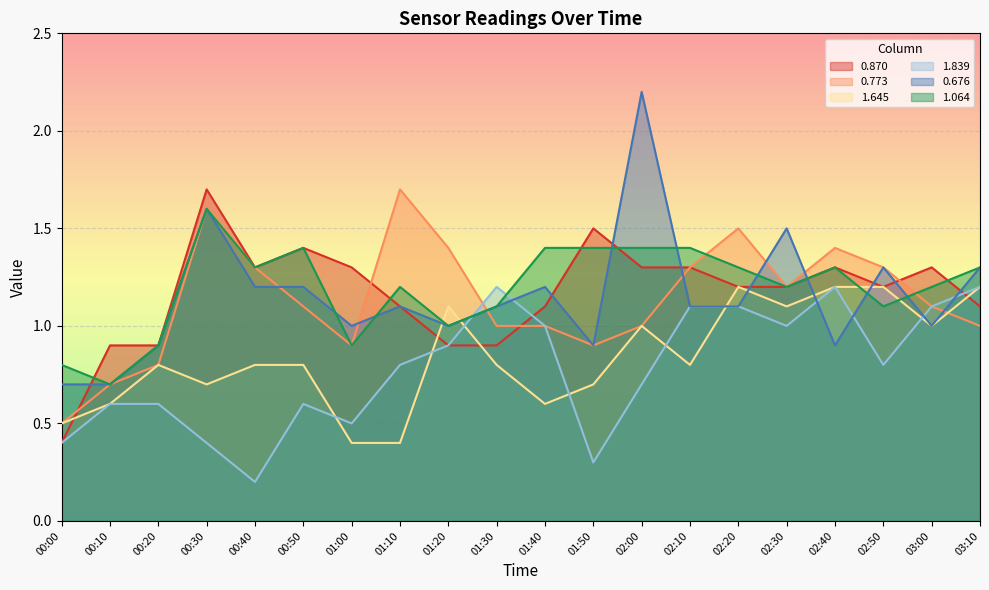

Which series has the largest range (max minus min)?

0.676